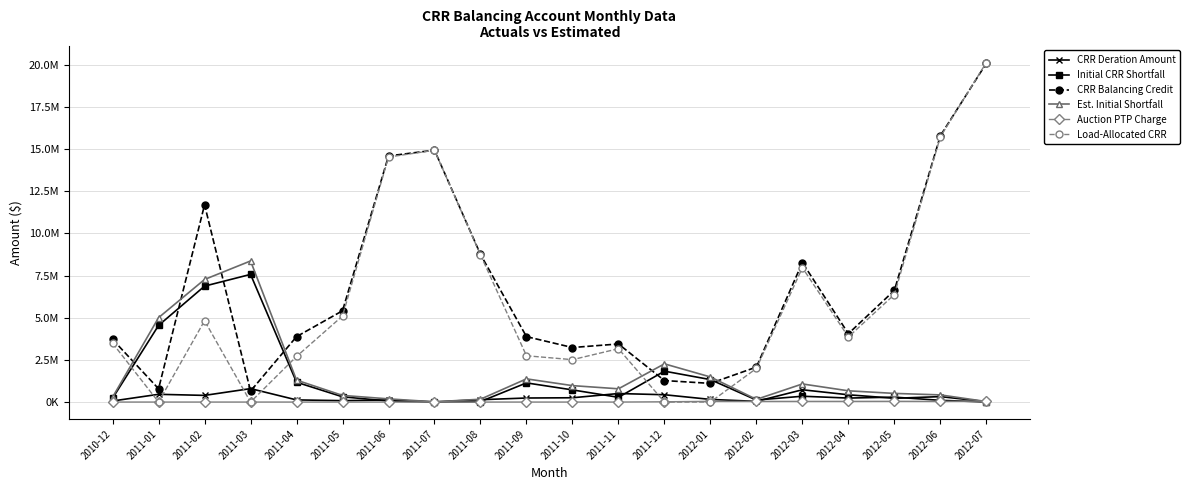

Rank the categories by CRR Deration Amount value from lowest to highest.

2011-07, 2012-07, 2012-02, 2010-12, 2011-05, 2011-06, 2011-04, 2011-08, 2012-01, 2012-05, 2011-09, 2011-10, 2012-06, 2011-02, 2012-04, 2011-12, 2011-01, 2011-11, 2012-03, 2011-03